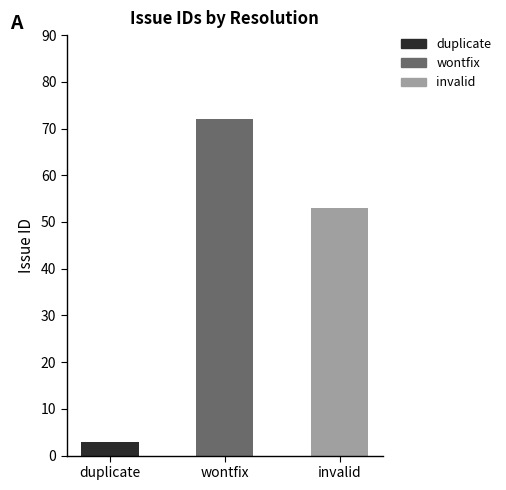

What is the difference between the second highest and minimum values?

50